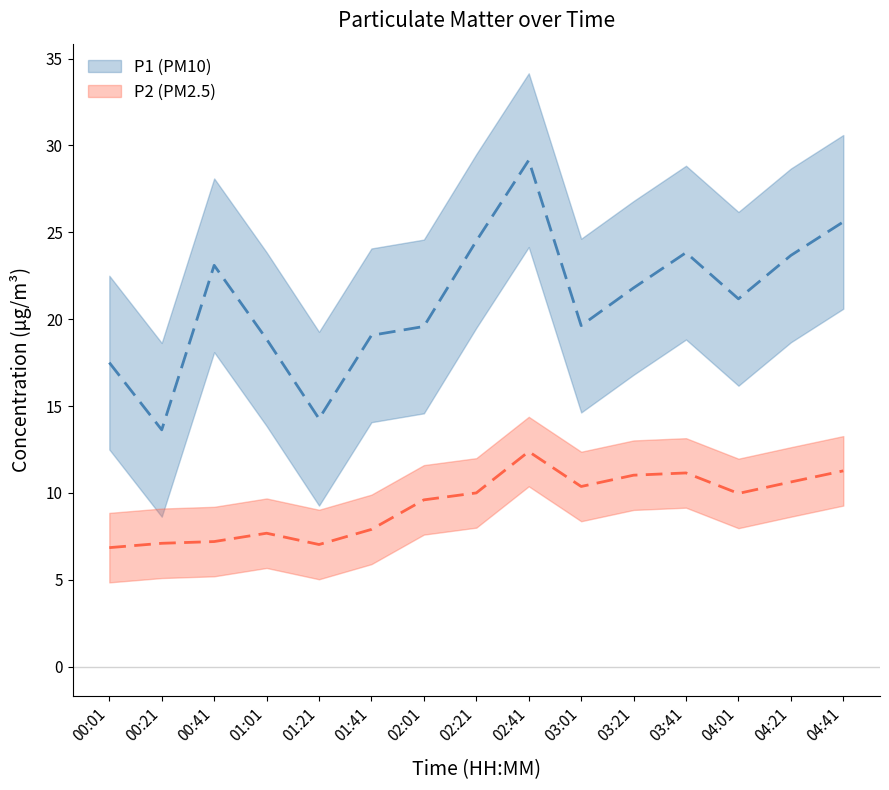

How many values in the P2 series are below 9?

6